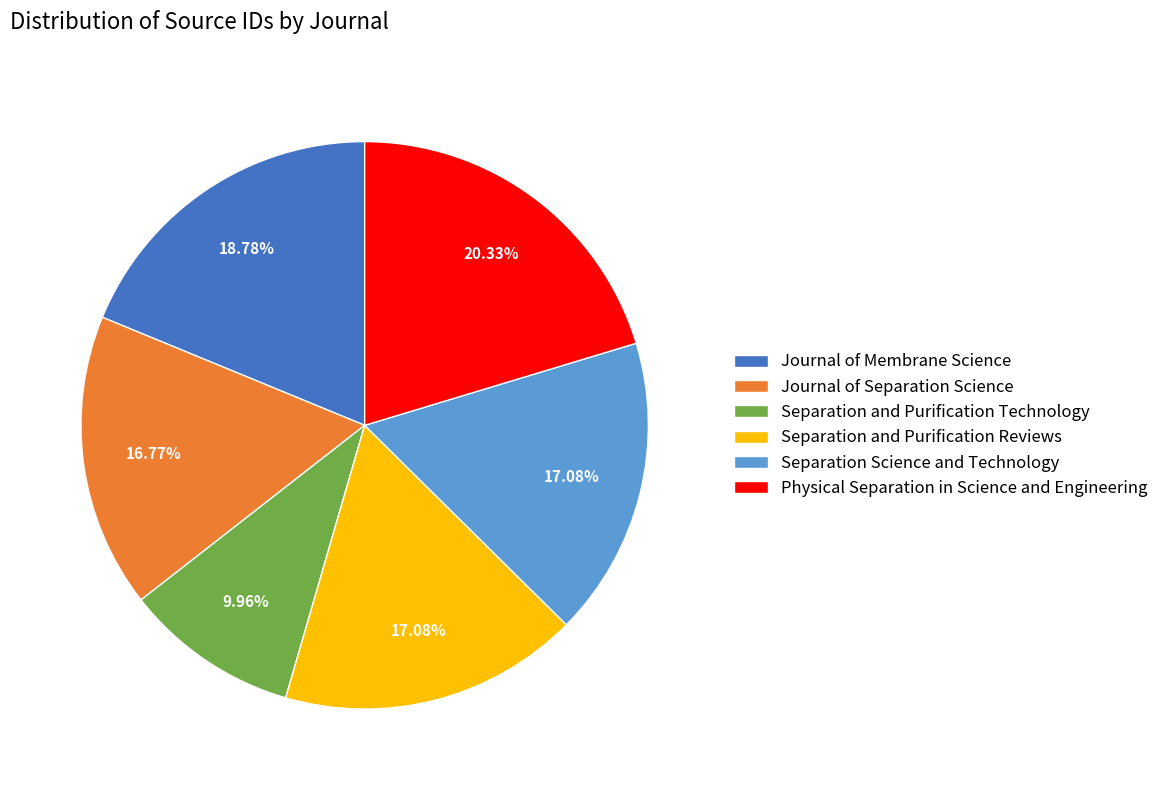

To the nearest percent, what is the average slice percentage?

17%